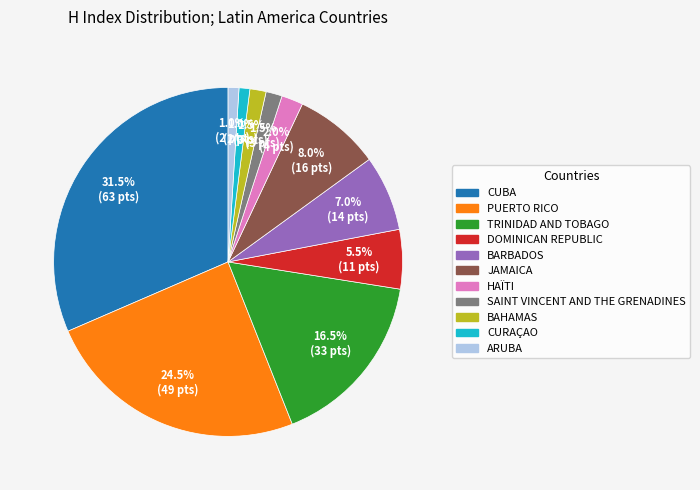

What is the total percentage of SAINT VINCENT AND THE GRENADINES and TRINIDAD AND TOBAGO?

18.0%